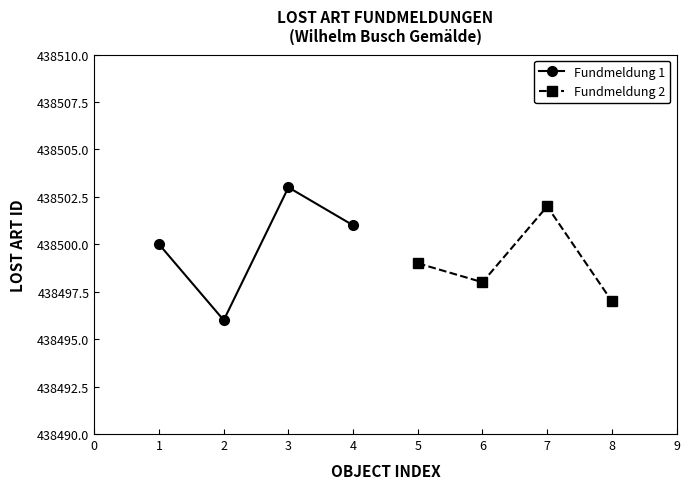

What is the maximum value shown in the chart?

438503